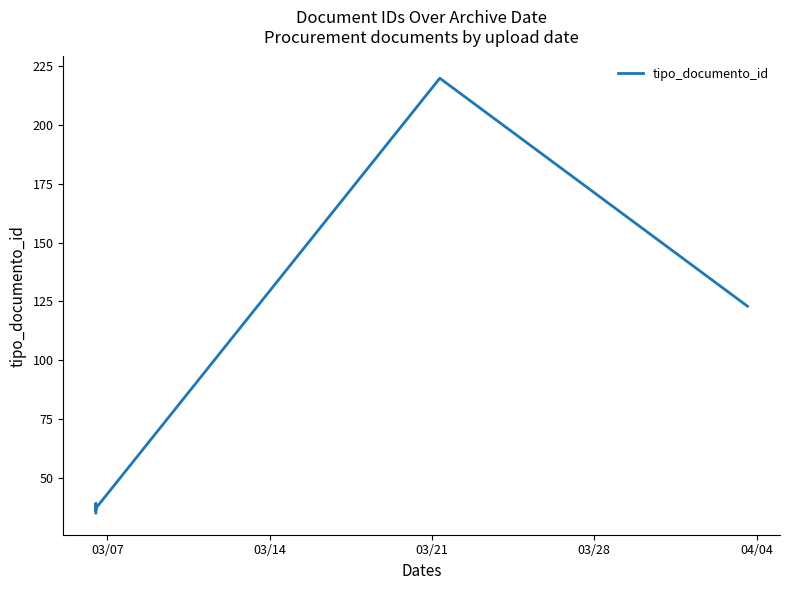

What is the difference between the maximum and minimum values?

185